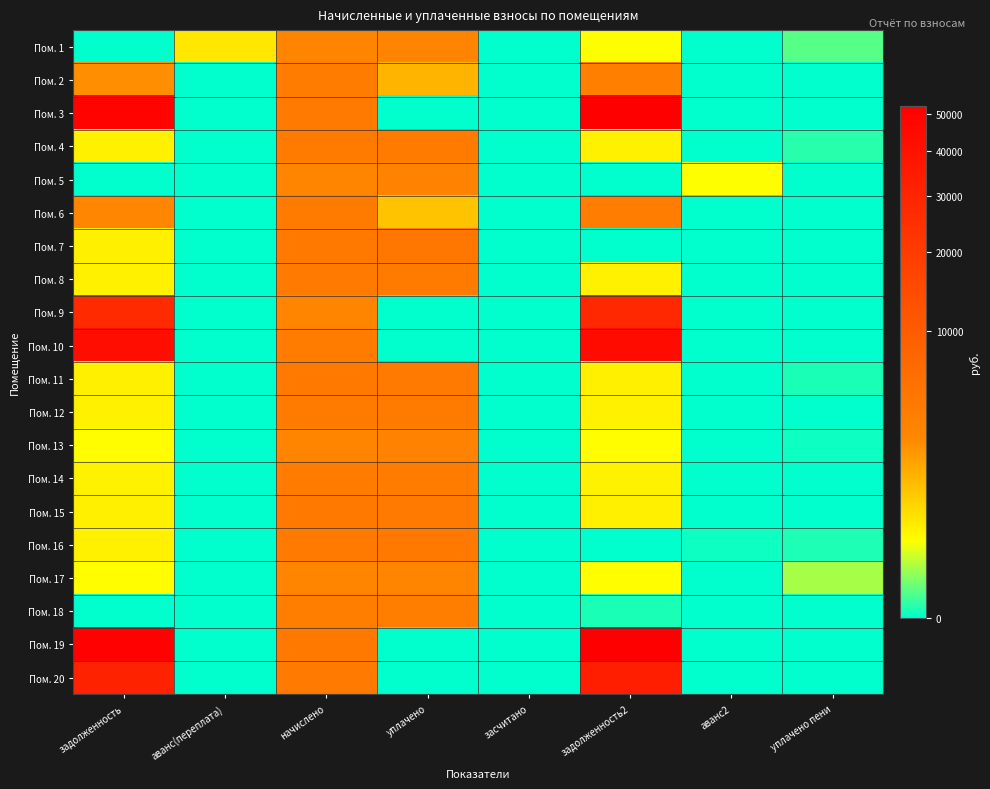

Which has a higher value, засчитано or начислено?

начислено